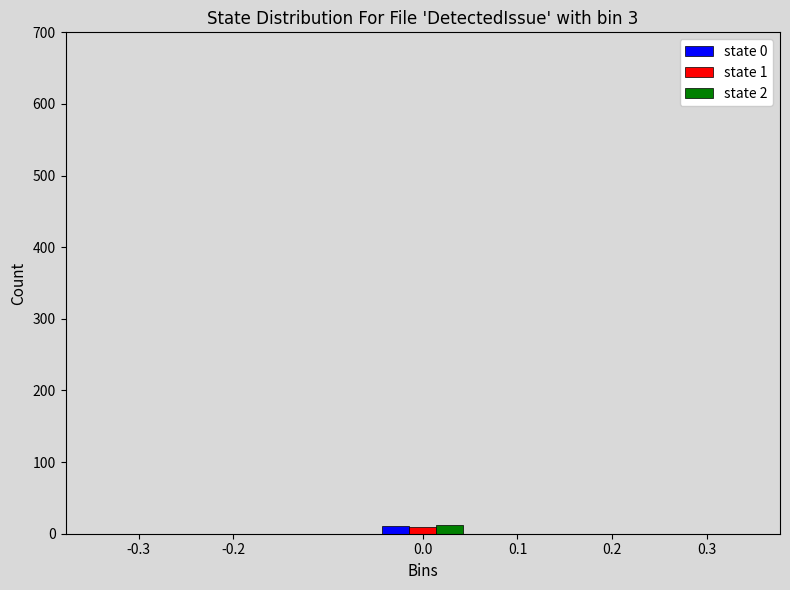

Reading left to right, list every range on the x-axis with the height of the bar of each series over it. The values are not printed on the chart, so give them approximately, as read against the axis.

-0.35 to -0.25: state 0=0	state 1=0	state 2=0
-0.25 to -0.15: state 0=0	state 1=0	state 2=0
-0.15 to -0.05: state 0=0	state 1=0	state 2=0
-0.05 to 0.05: state 0=10	state 1=10	state 2=10
0.05 to 0.15: state 0=0	state 1=0	state 2=0
0.15 to 0.25: state 0=0	state 1=0	state 2=0
0.25 to 0.35: state 0=0	state 1=0	state 2=0